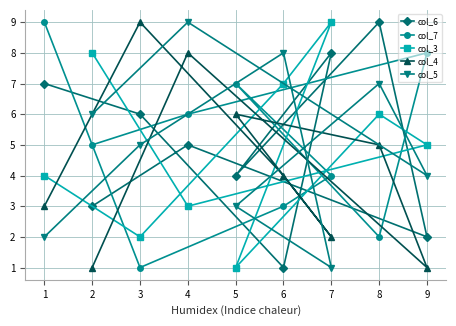

True or false: col_7 has a value of 3 at 3.

False